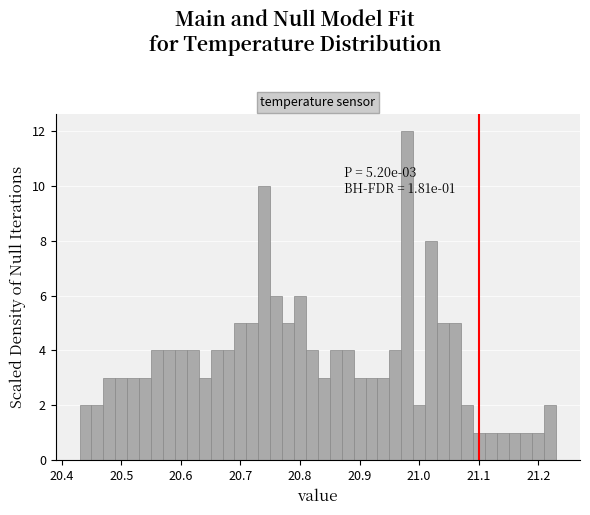

Around what value on the x-axis is the tallest bar? Give the approximate position of its centre, as read against the axis.

20.98